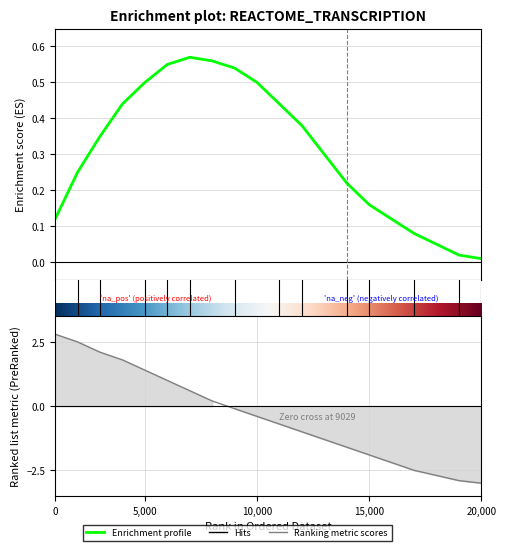

Which series has the widest spread of values?

Ranking metric scores